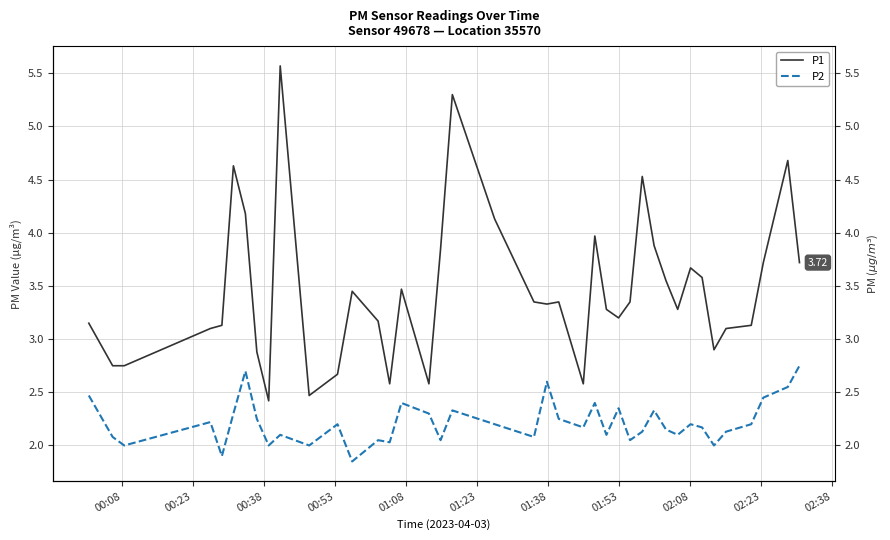

The P1 (right) series shows 1.6 at 00:08. True or false?

False